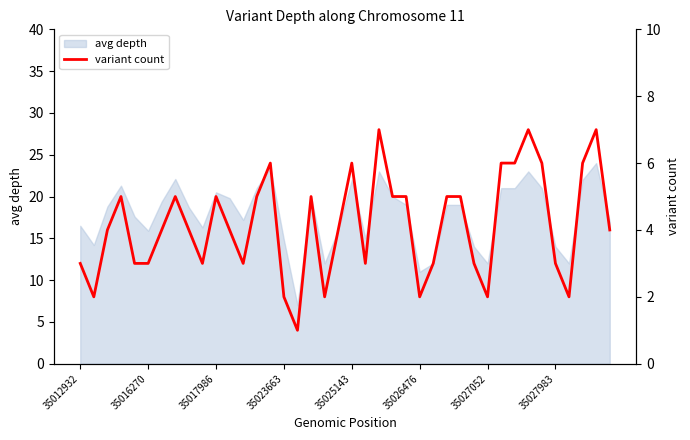

True or false: the data shows 3 at 12.

True